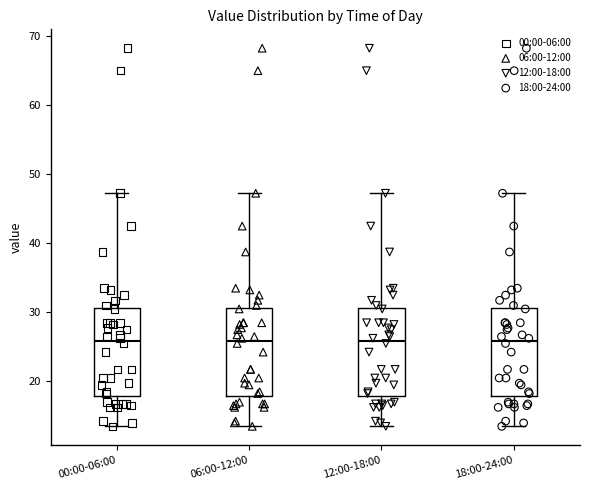

Where does the median line of the box for 00:00-06:00 sit on the y-axis? The values are not printed on the chart, so give them approximately, as read against the axis.

26